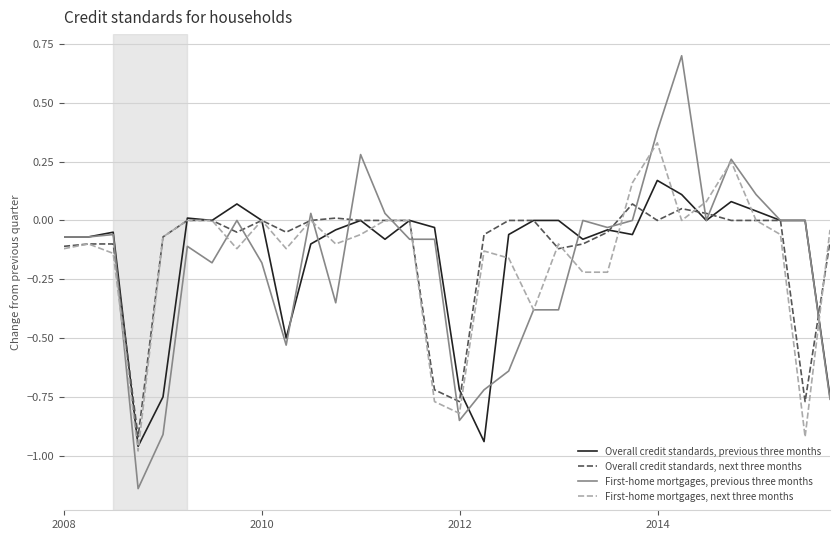

Which series has the largest range (max minus min)?

First-home mortgages, previous three months